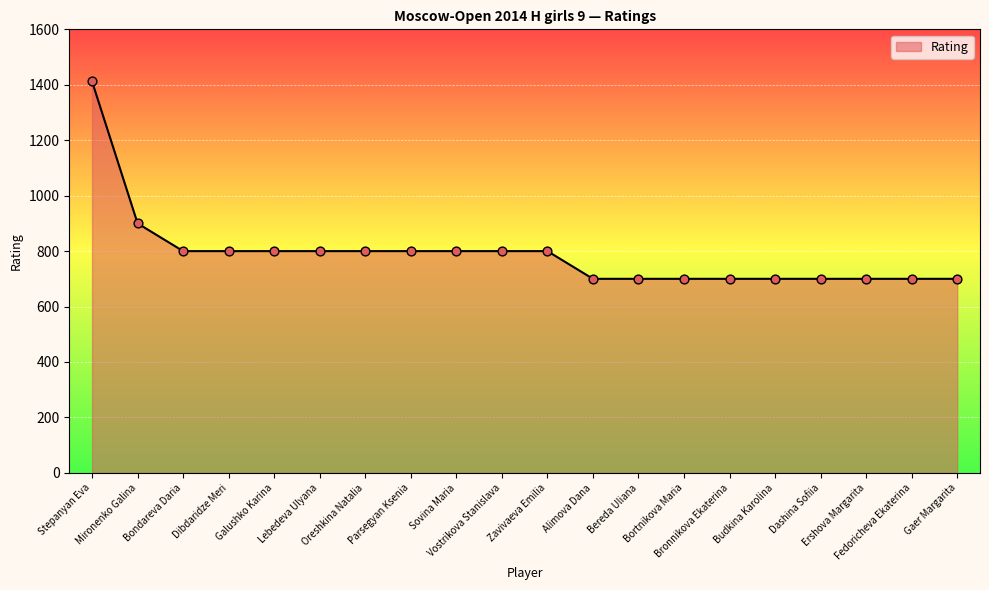

What is the difference between the maximum and minimum values?

712